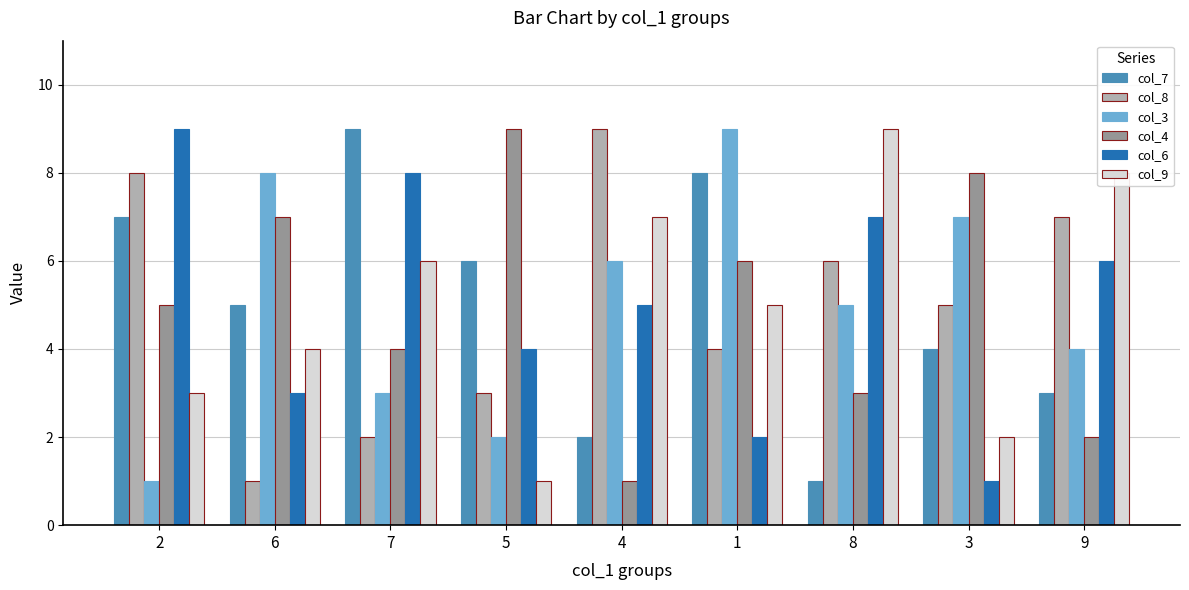

Rank the series at 1 from highest to lowest value.

col_3, col_7, col_4, col_9, col_8, col_6